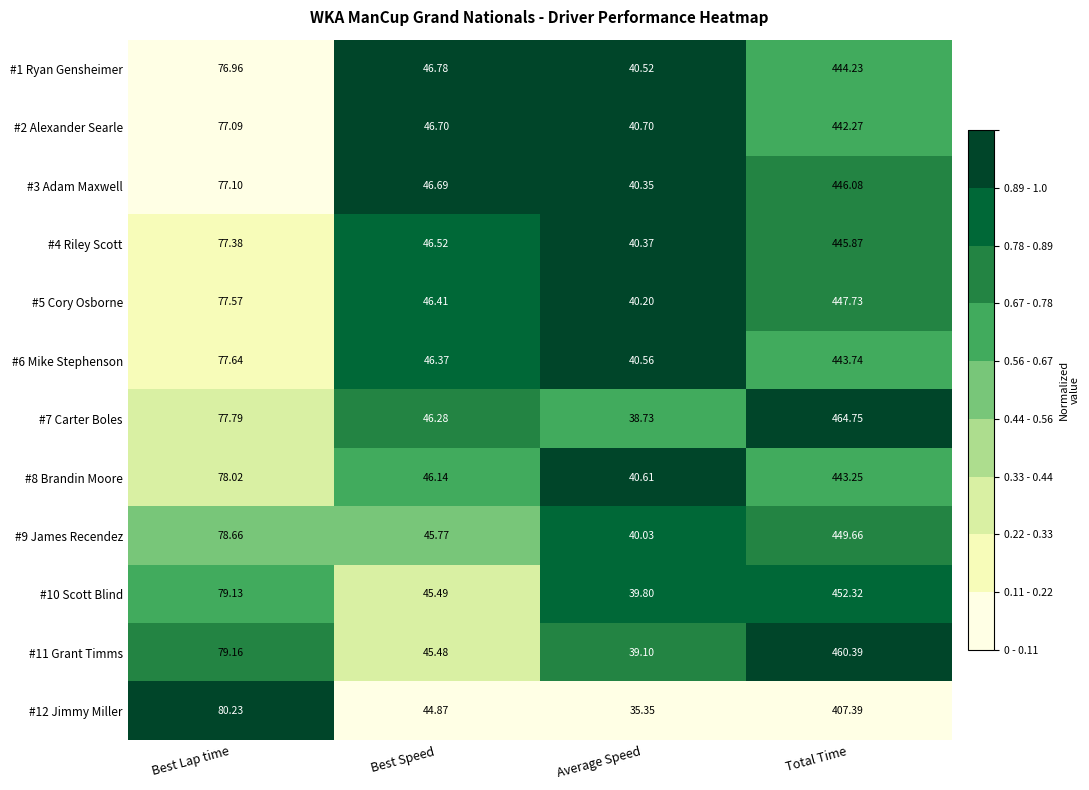

At which category is the sum across all series the highest?

Total Time